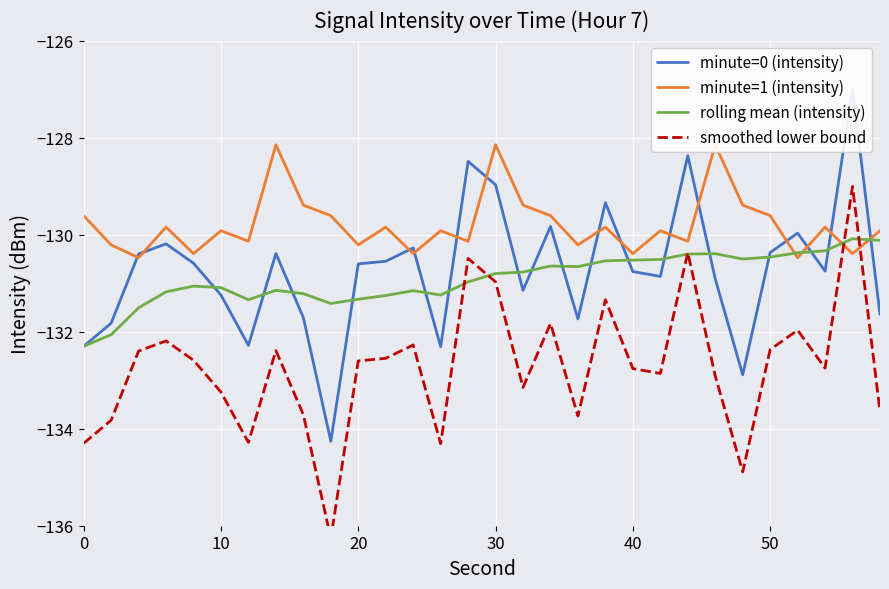

Reading right to left, list all the values displayed in this chart.

minute=0 (intensity): -131.6	-127.0	-130.8	-130.0	-130.4	-132.9	-130.9	-128.4	-130.9	-130.8	-129.3	-131.7	-129.8	-131.1	-129.0	-128.5	-132.3	-130.3	-130.5	-130.6	-134.3	-131.7	-130.4	-132.3	-131.2	-130.6	-130.2	-130.4	-131.8	-132.3
minute=1 (intensity): -129.9	-130.4	-129.8	-130.5	-129.6	-129.4	-128.1	-130.1	-129.9	-130.4	-129.8	-130.2	-129.6	-129.4	-128.1	-130.1	-129.9	-130.4	-129.8	-130.2	-129.6	-129.4	-128.1	-130.1	-129.9	-130.4	-129.8	-130.5	-130.2	-129.6
rolling mean (intensity): -130.1	-130.1	-130.3	-130.4	-130.5	-130.5	-130.4	-130.4	-130.5	-130.5	-130.5	-130.7	-130.6	-130.8	-130.8	-131.0	-131.2	-131.2	-131.3	-131.3	-131.4	-131.2	-131.1	-131.3	-131.1	-131.1	-131.2	-131.5	-132.1	-132.3
smoothed lower bound: -133.6	-129.0	-132.8	-132.0	-132.4	-134.9	-132.9	-130.4	-132.9	-132.8	-131.3	-133.7	-131.8	-133.1	-131.0	-130.5	-134.3	-132.3	-132.5	-132.6	-136.3	-133.7	-132.4	-134.3	-133.2	-132.6	-132.2	-132.4	-133.8	-134.3